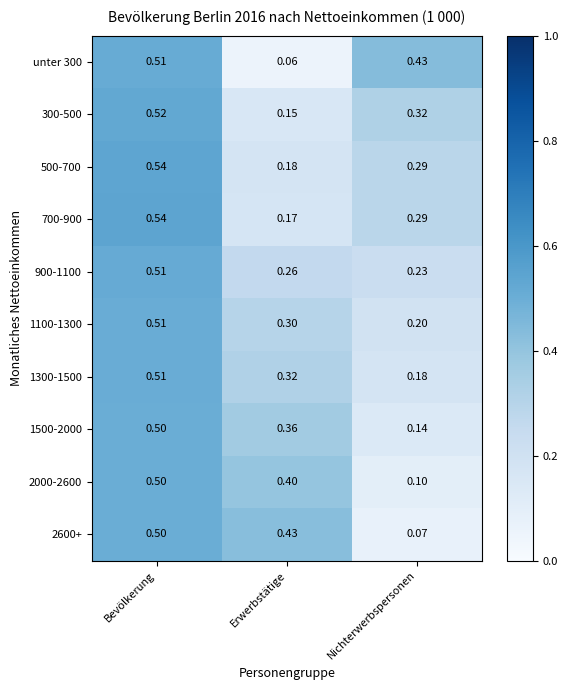

Is the value of 900-1100 at Bevölkerung greater than the value of 2600+ at Nichterwerbspersonen?

Yes